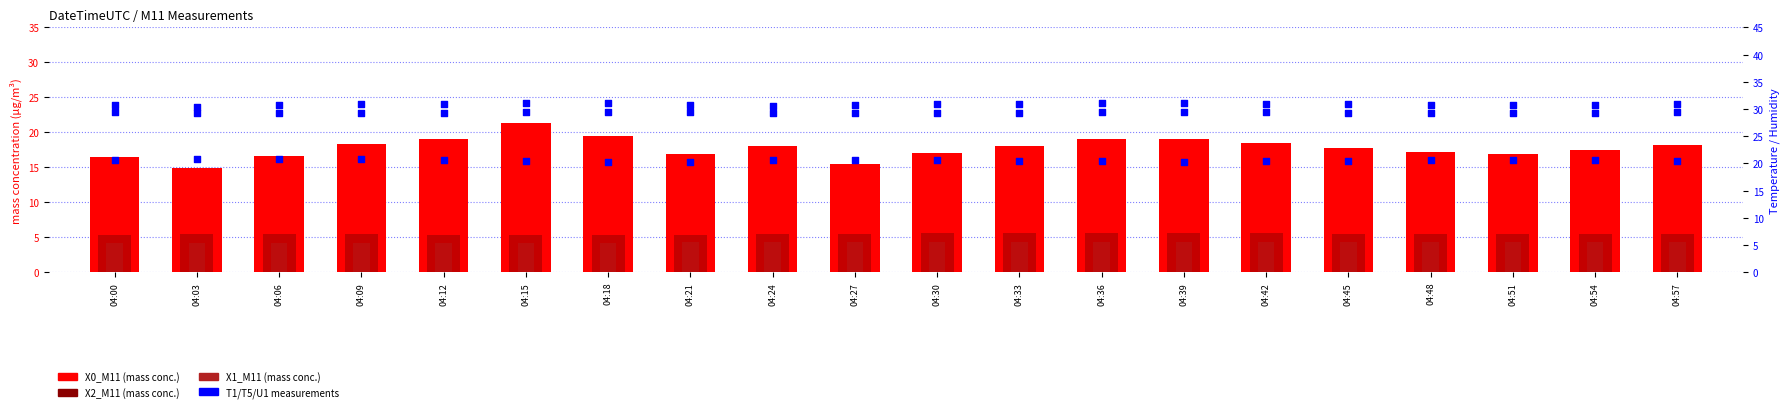

Which series reaches the minimum Y coordinate?

X1_M11